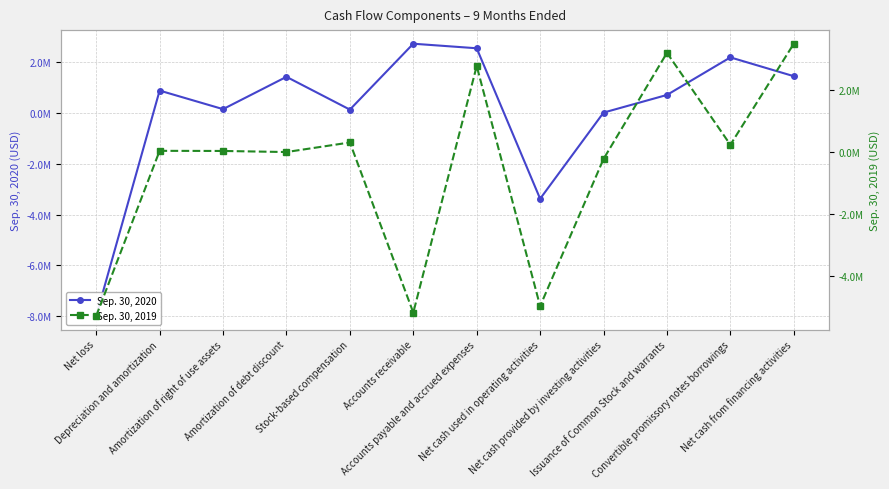

How many lines are shown in the chart?

2